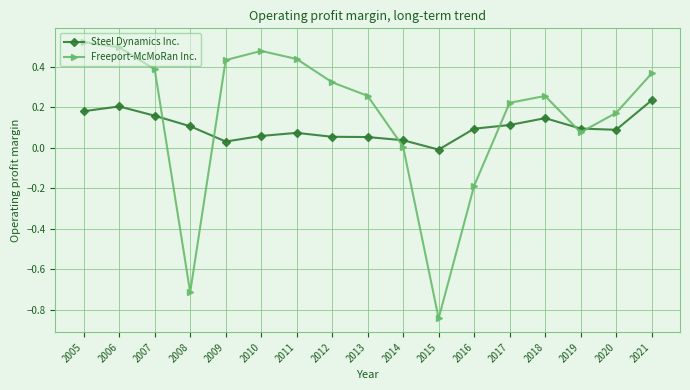

Where is the first local minimum for Steel Dynamics Inc.?

2009